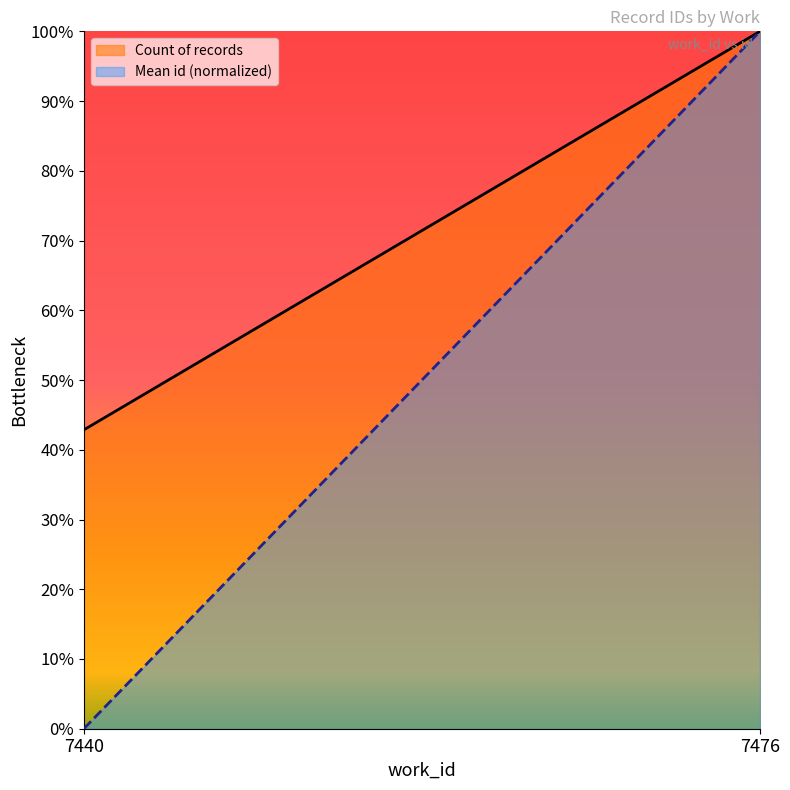

What is the total value across all series at 7440?

42.9